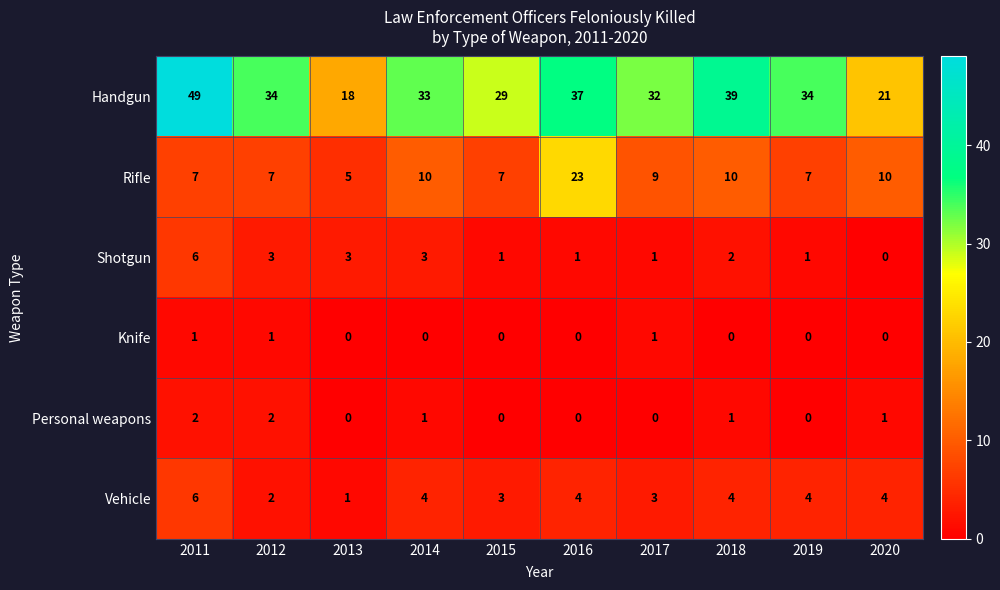

What is the greatest value displayed?

49